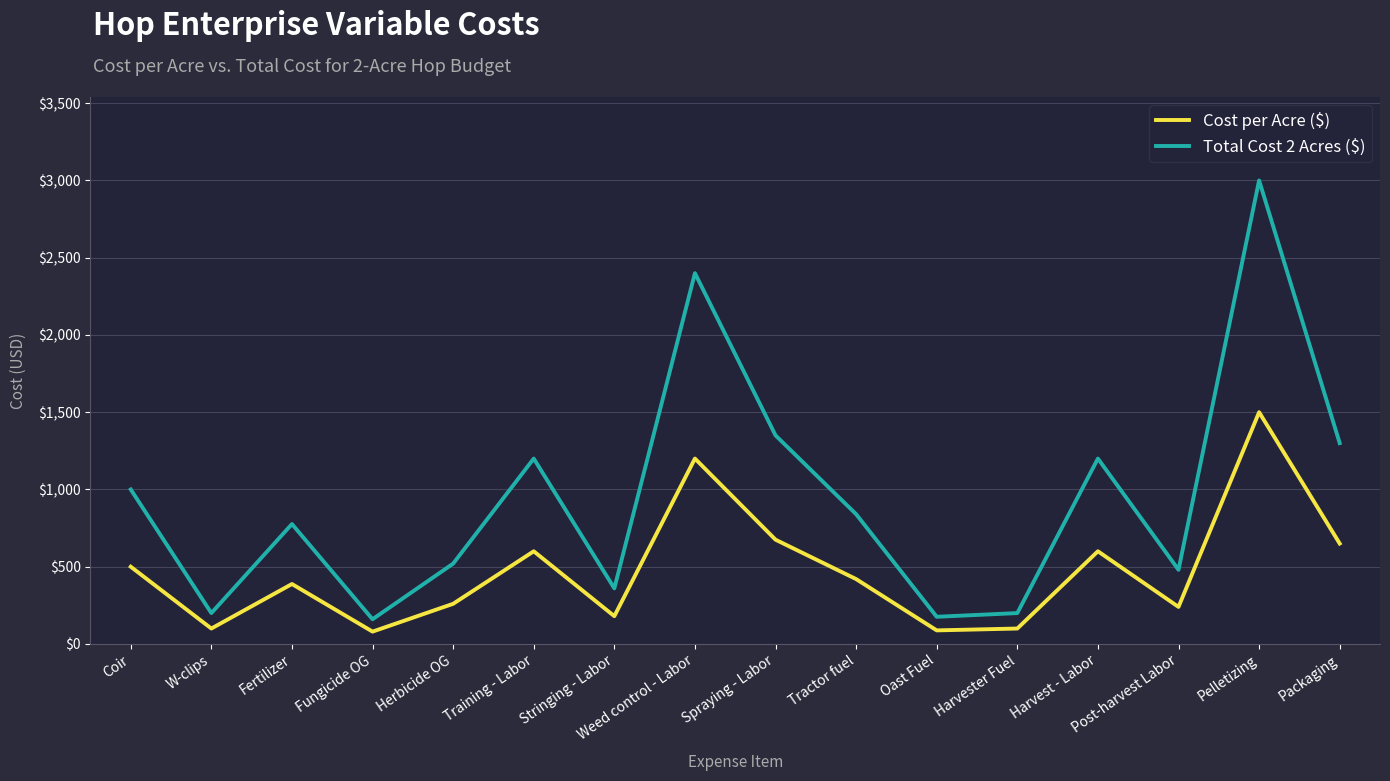

True or false: Cost per Acre ($) and Total Cost 2 Acres ($) intersect in this chart.

False